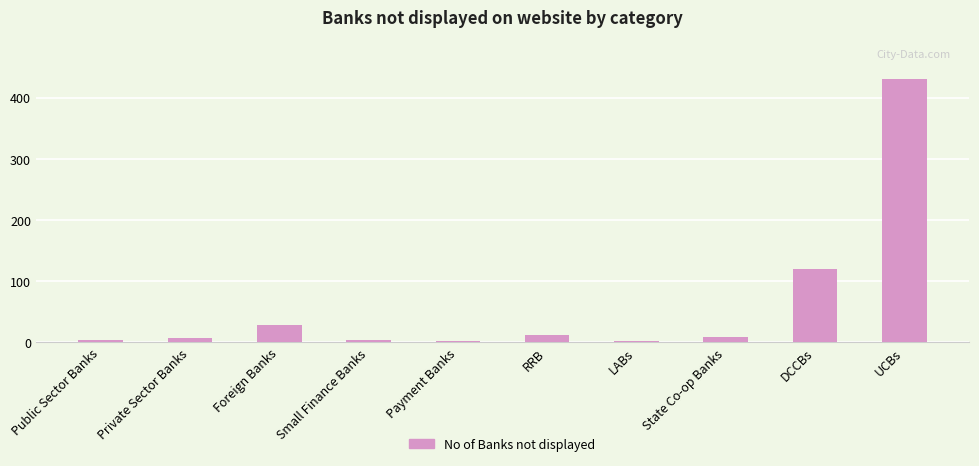

What is the change in value from Foreign Banks to LABs?

-27